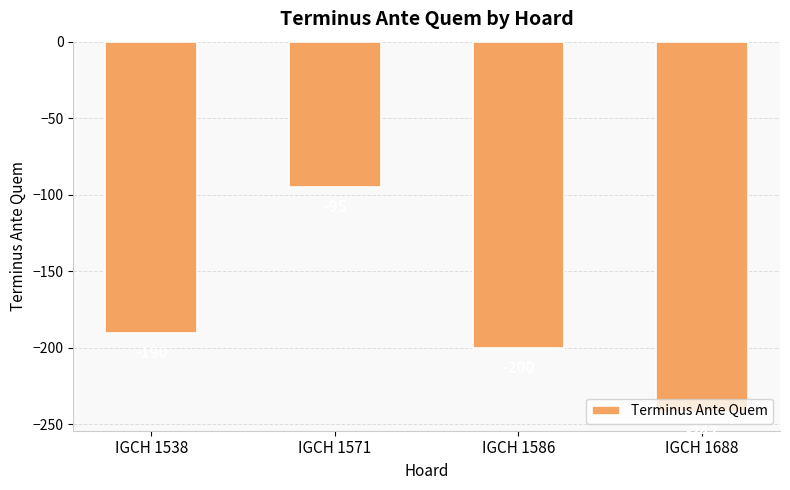

List the labels in order of value, largest first.

IGCH 1571, IGCH 1538, IGCH 1586, IGCH 1688